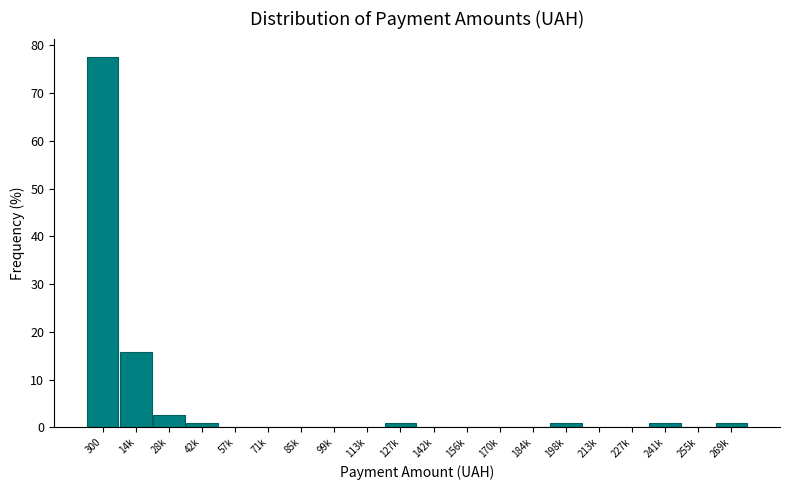

Reading left to right, extract all data points from this chart.

300=77.5	14k=15.8	28k=2.5	42k=0.8	57k=0.0	71k=0.0	85k=0.0	99k=0.0	113k=0.0	127k=0.8	142k=0.0	156k=0.0	170k=0.0	184k=0.0	198k=0.8	213k=0.0	227k=0.0	241k=0.8	255k=0.0	269k=0.8